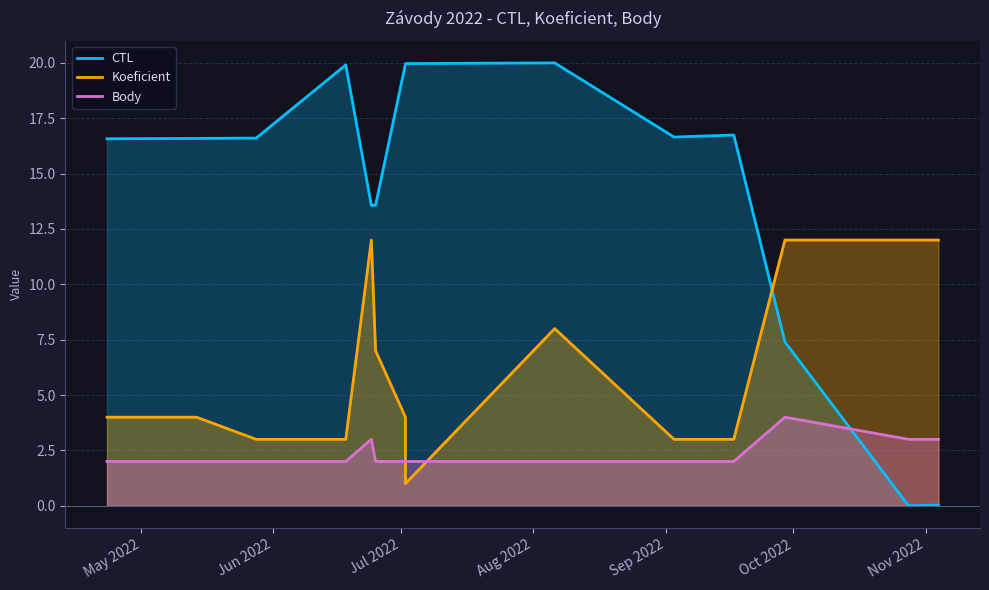

What is the difference between the maximum and minimum values in the Koeficient series?

11.0